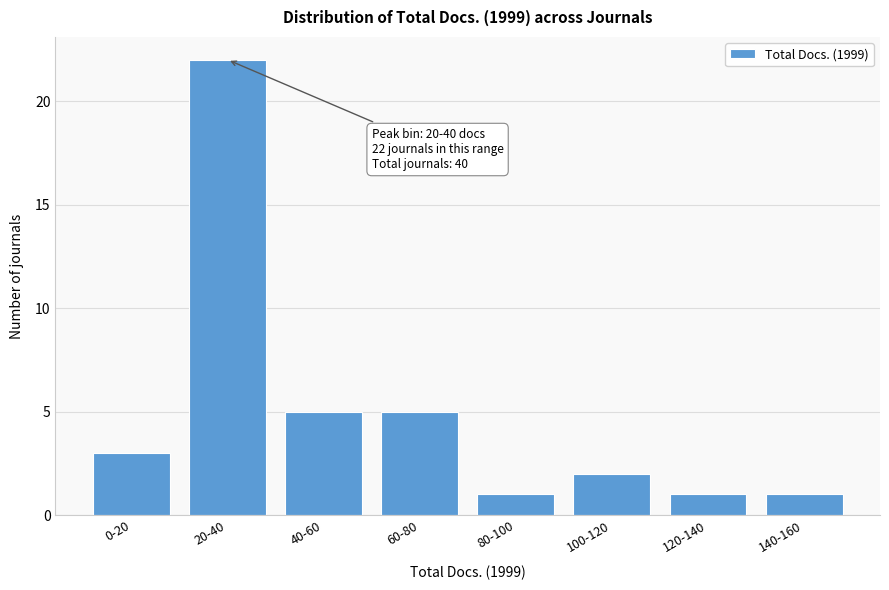

Reading right to left, list all the values displayed in this chart.

1	1	2	1	5	5	22	3